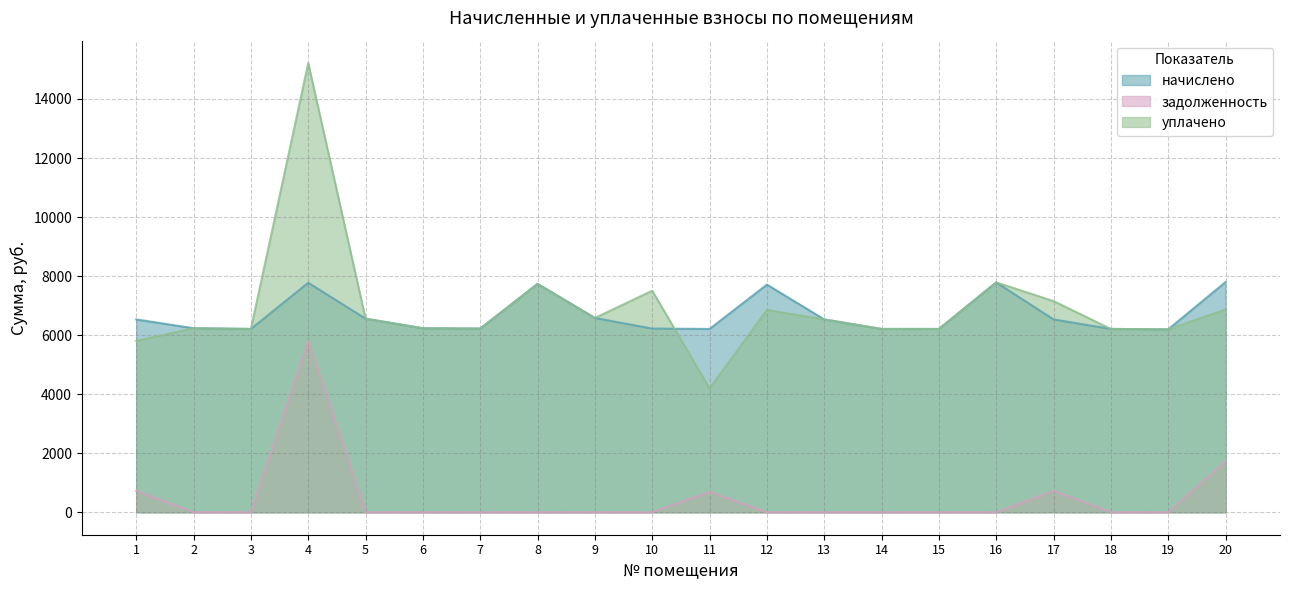

Between 13 and 9, which is larger?

9